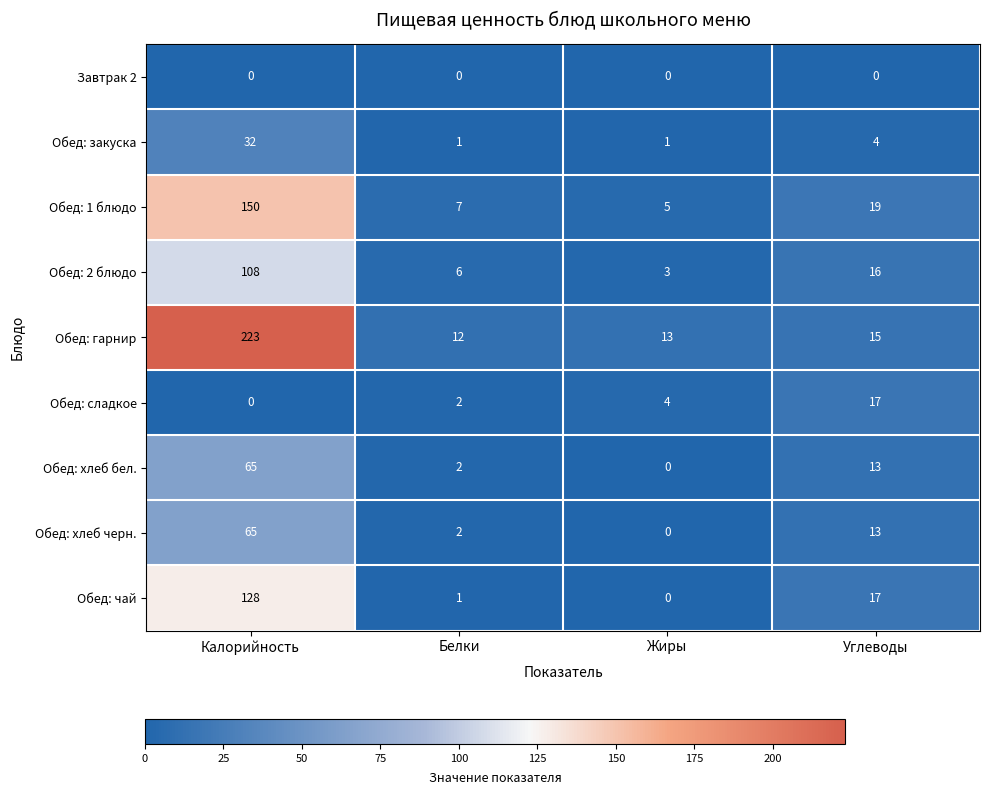

Which category has the highest value in the Обед: хлеб черн. series?

Калорийность